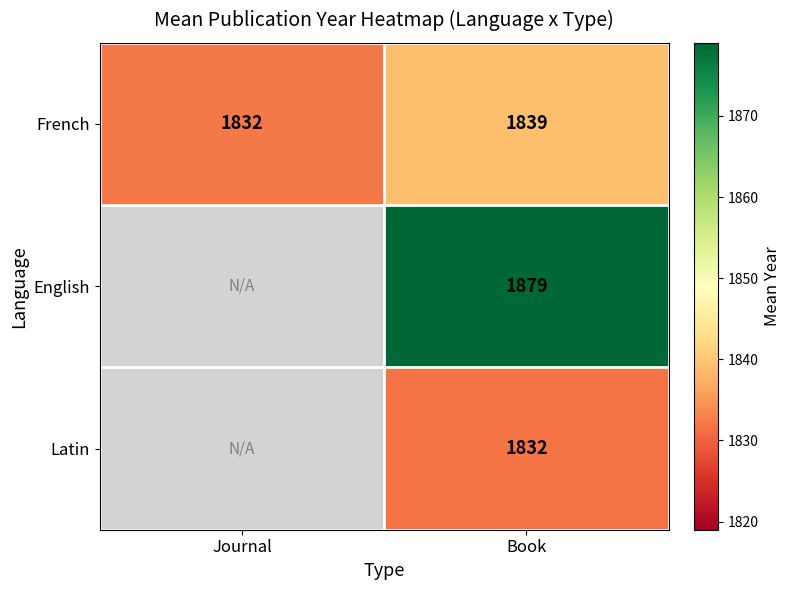

True or false: French has a value of 387 at Book.

False